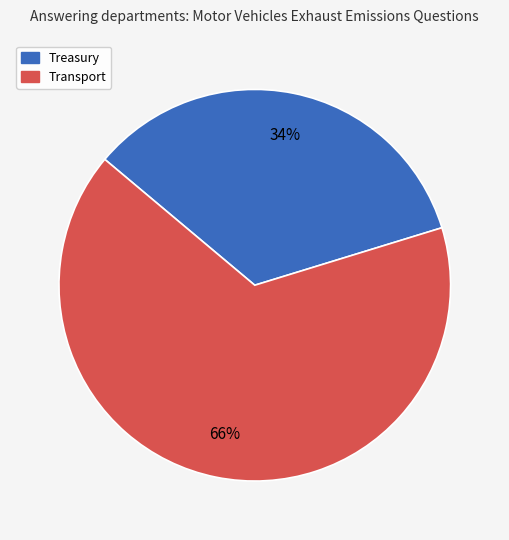

Which category accounts for the majority?

Transport